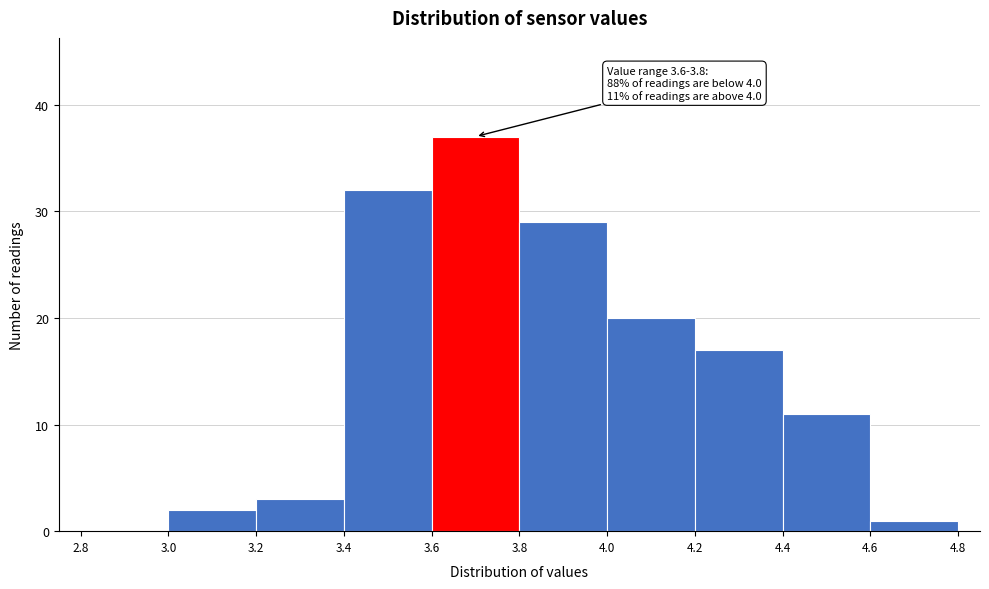

Which range on the x-axis has the tallest bar?

3.6 to 3.8